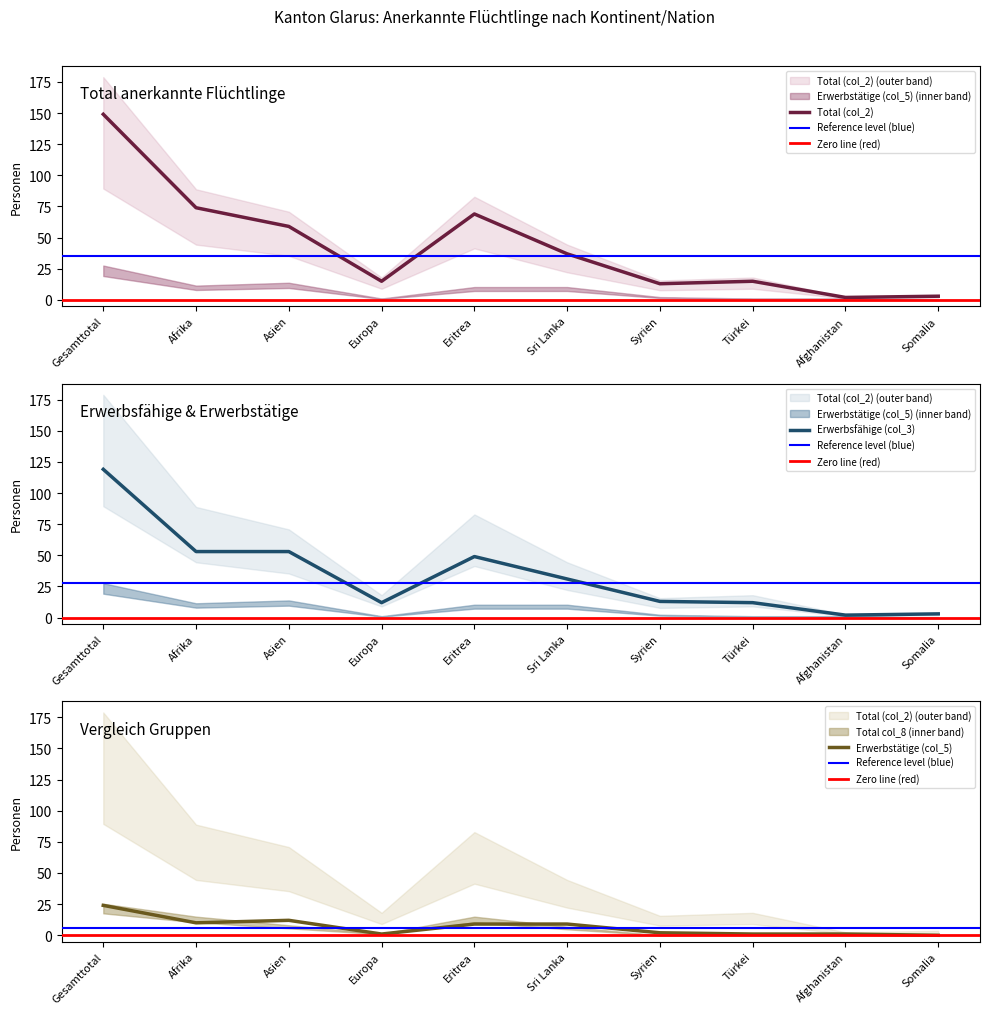

What is the difference between the maximum and minimum values in the Erwerbsfähige (col_3) series?

117